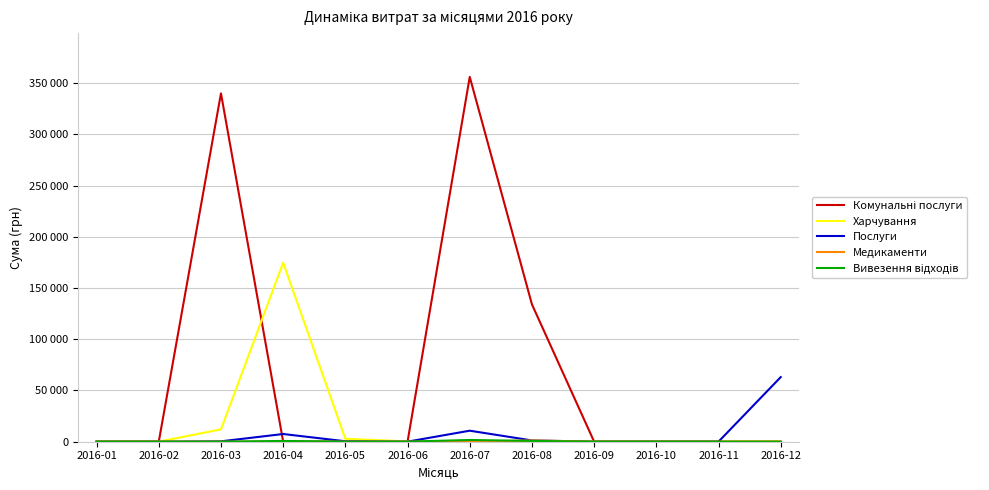

True or false: Послуги and Вивезення відходів intersect in this chart.

False